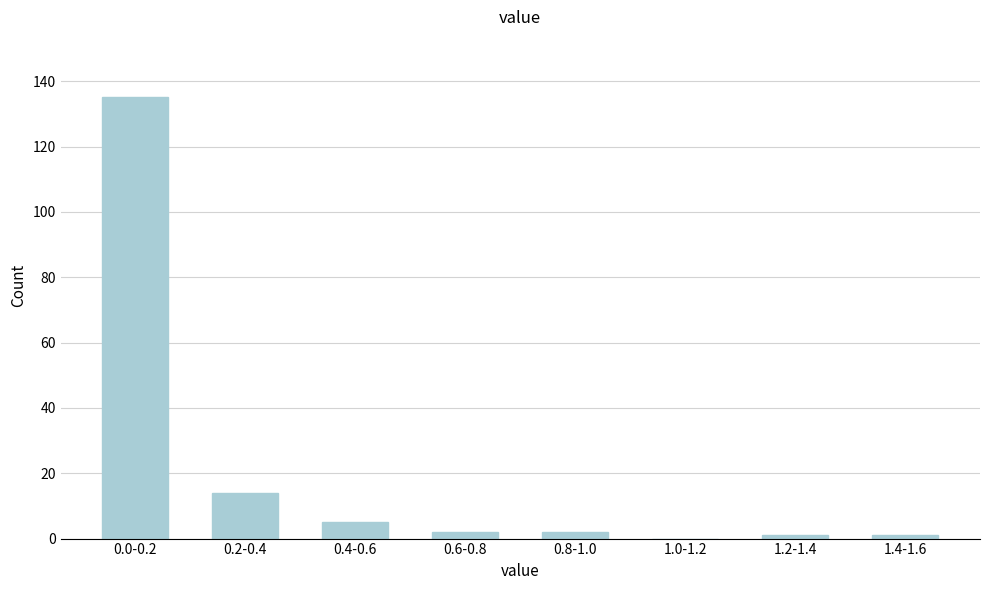

Reading left to right, list all the values displayed in this chart.

0.0-0.2=135	0.2-0.4=14	0.4-0.6=5	0.6-0.8=2	0.8-1.0=2	1.0-1.2=0	1.2-1.4=1	1.4-1.6=1